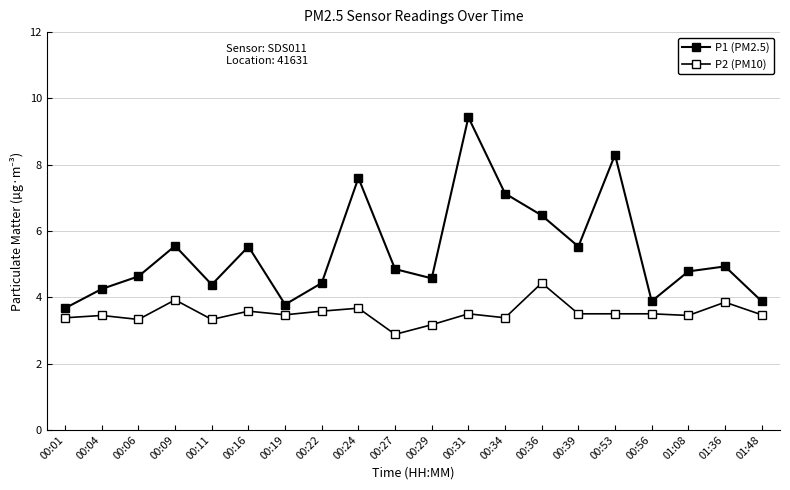

In P2 (PM10), how many points are higher than both neighbors (excluding endpoints)?

7